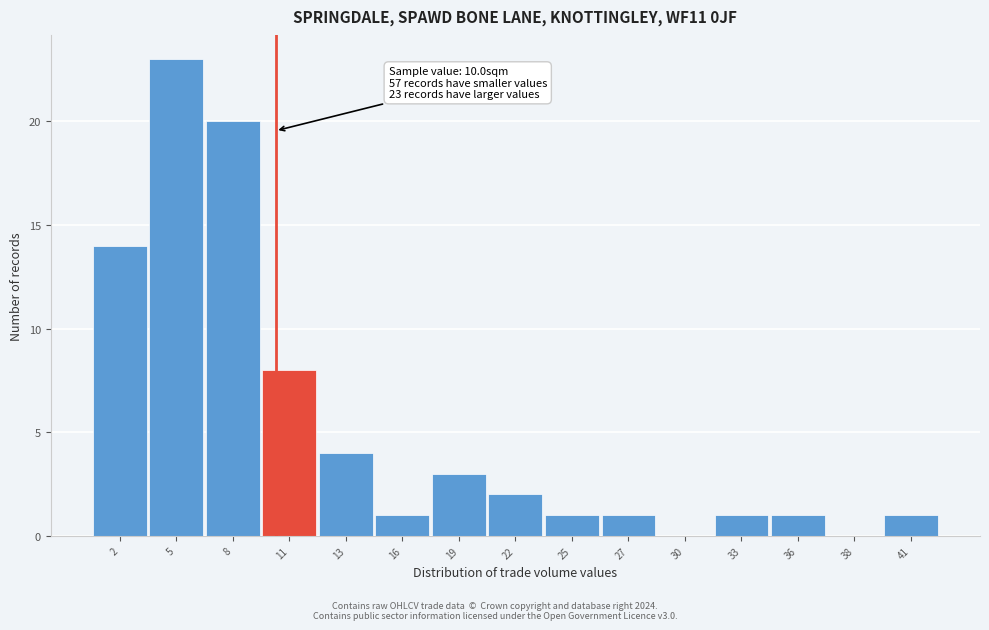

Reading left to right, what are all the values shown in this chart?

2=14	5=23	8=20	11=8	13=4	16=1	19=3	22=2	25=1	27=1	30=0	33=1	36=1	38=0	41=1